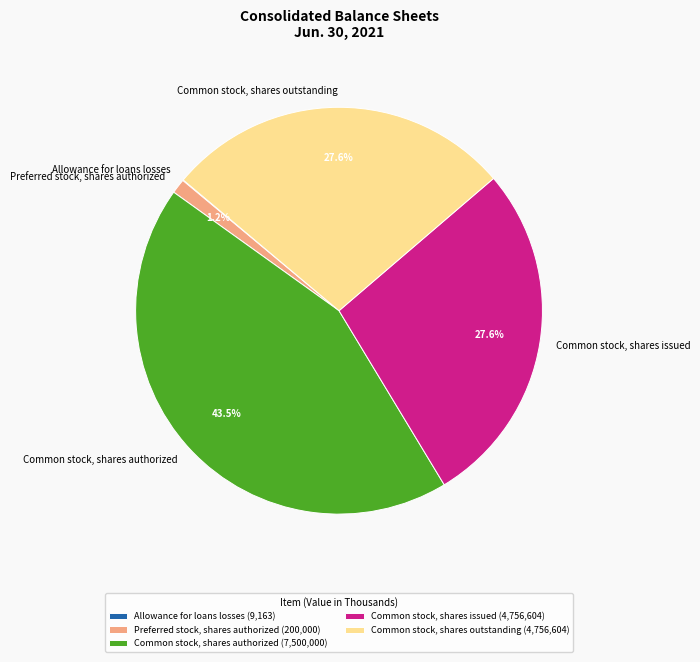

Which category has the biggest portion of the pie?

Common stock, shares authorized